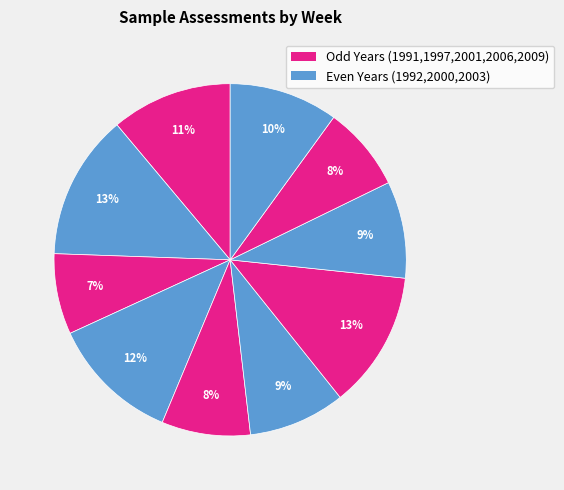

How many slices are in this pie chart?

10